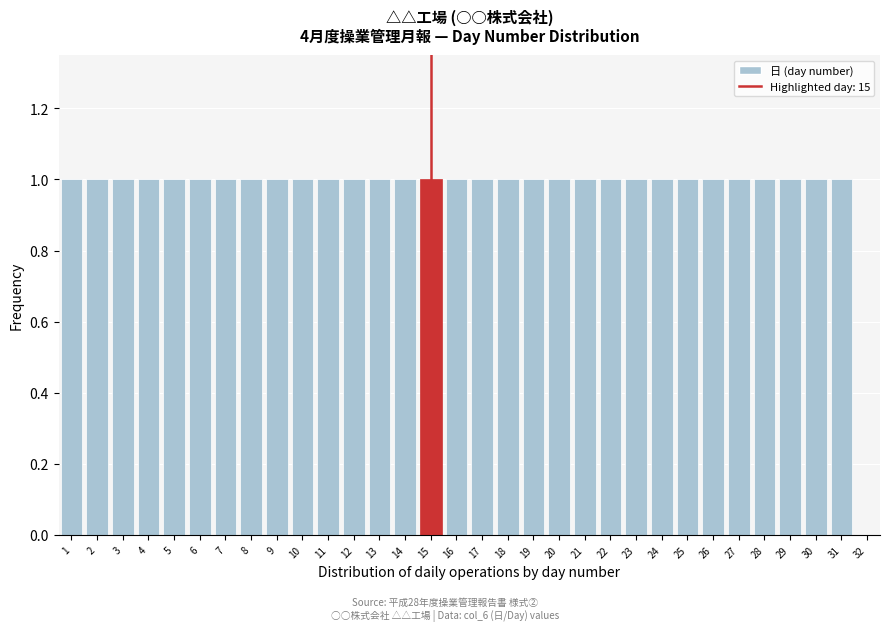

How tall is the bar that spans 30.5 to 31.5 on the x-axis? The values are not printed on the chart, so give them approximately, as read against the axis.

1